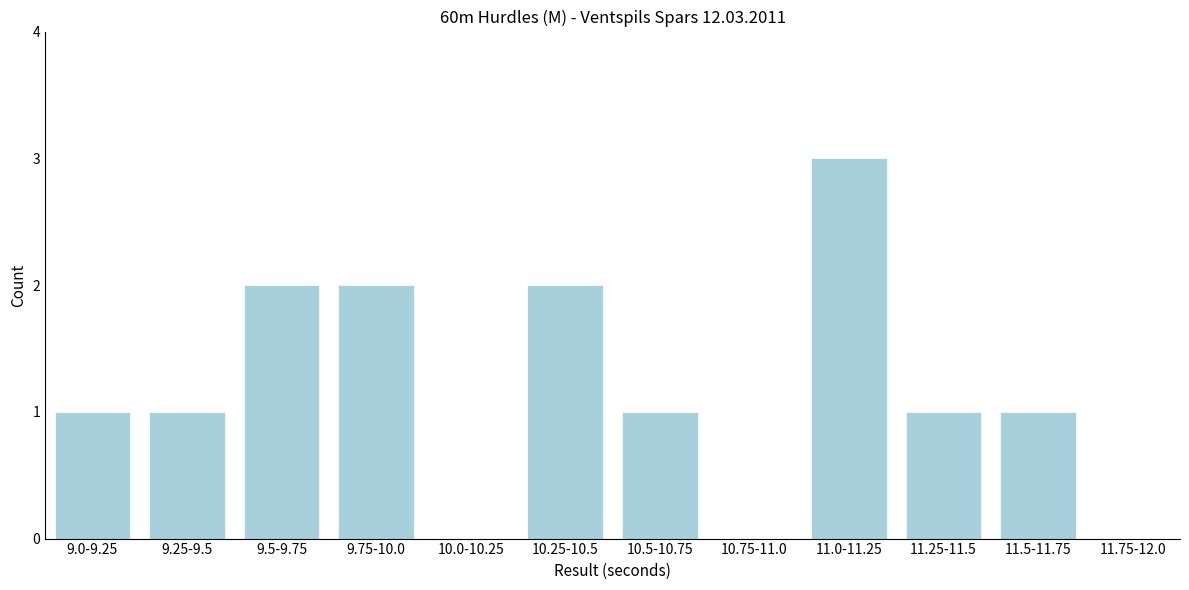

Reading left to right, transcribe all the data shown in this chart.

9.0-9.25=1	9.25-9.5=1	9.5-9.75=2	9.75-10.0=2	10.0-10.25=0	10.25-10.5=2	10.5-10.75=1	10.75-11.0=0	11.0-11.25=3	11.25-11.5=1	11.5-11.75=1	11.75-12.0=0